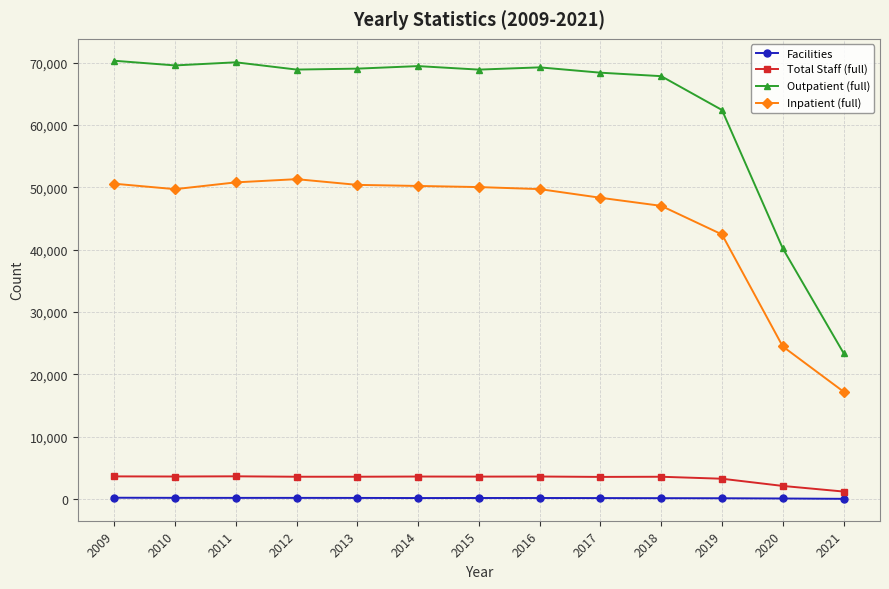

Where is Inpatient (full) nearest to the value 34267?

2019